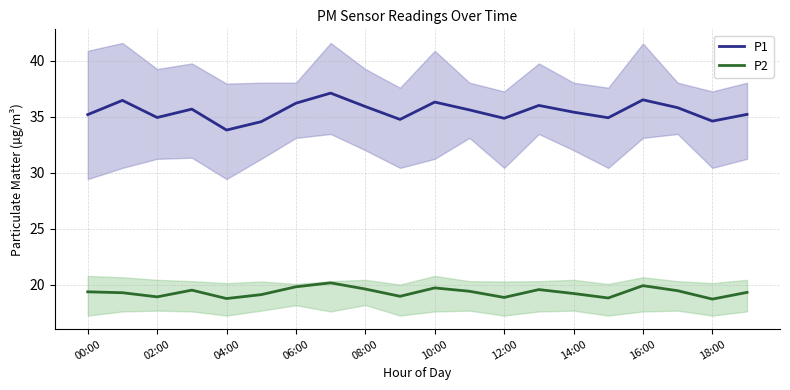

What is the greatest value displayed?

37.1